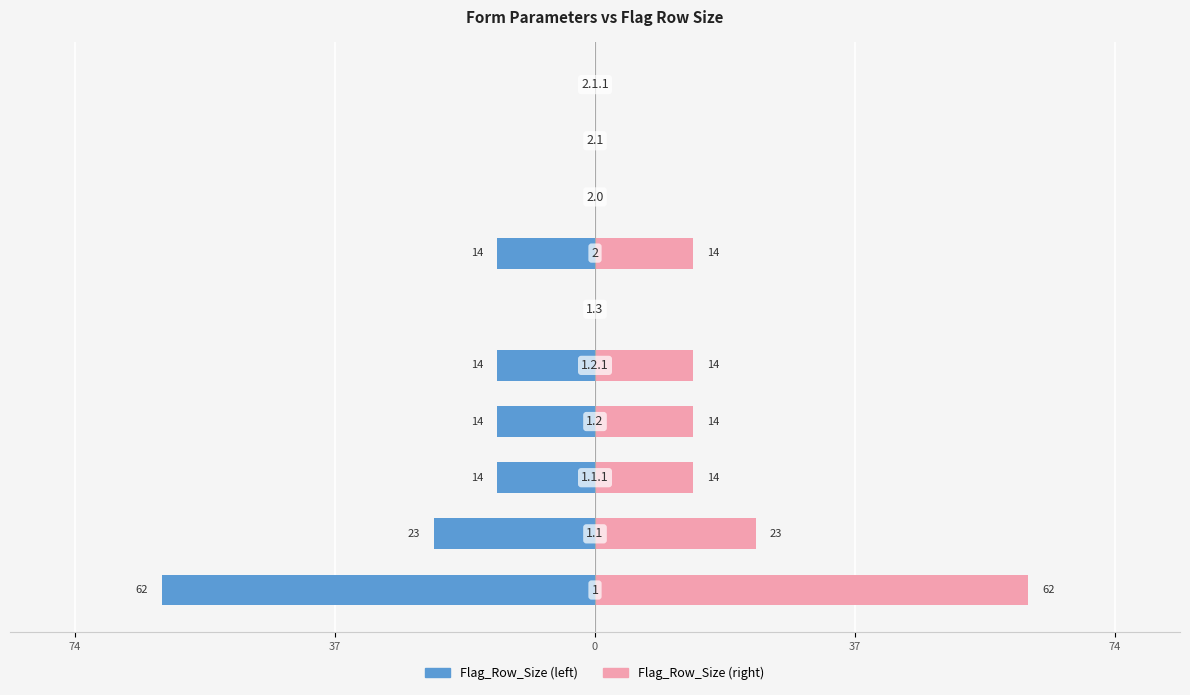

Count the Flag_Row_Size (right) values in the range 0 to 14.

8